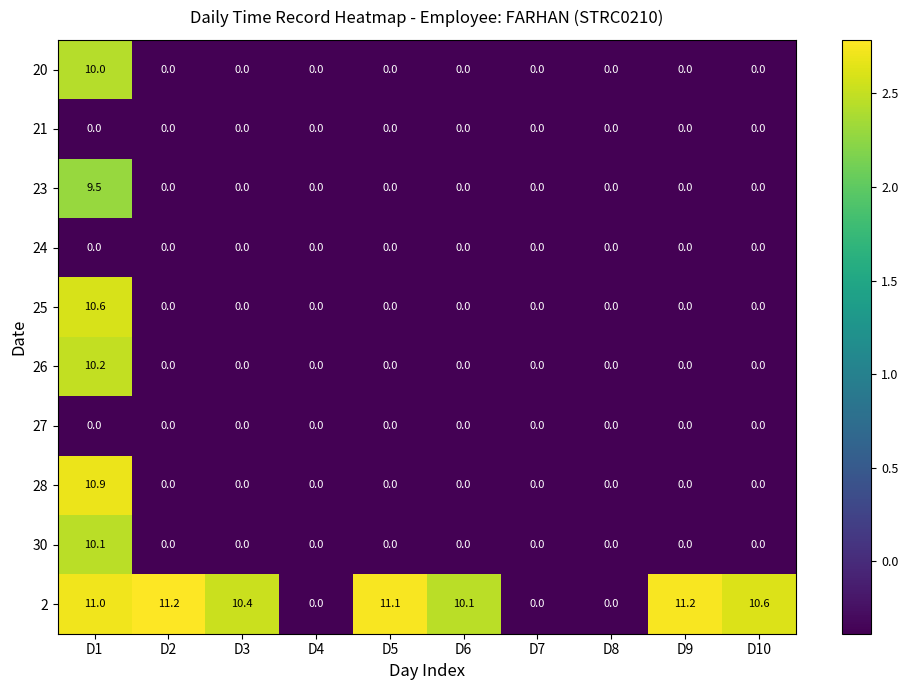

True or false: 26 has a value of 0.0 at D8.

True